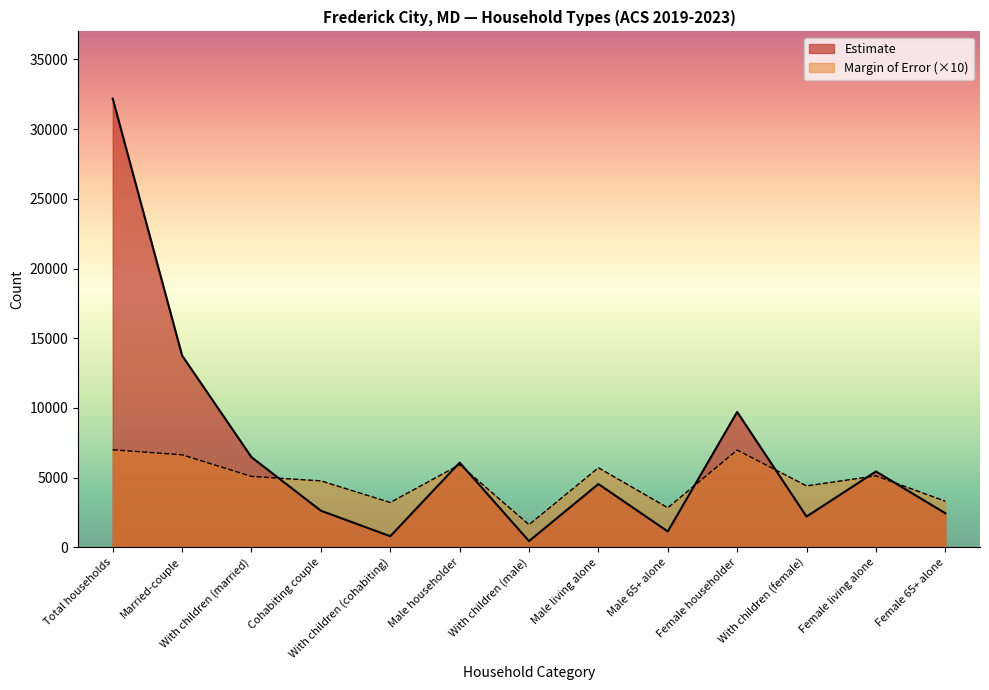

The value of Estimate at Male 65+ alone is 1618. True or false?

False